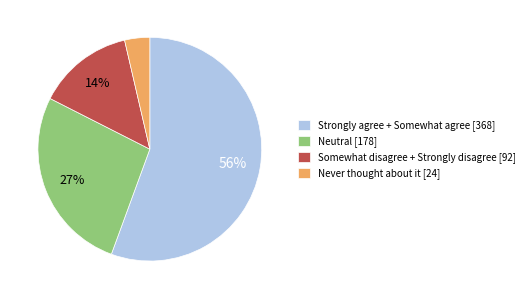

How many slices are in this pie chart?

4